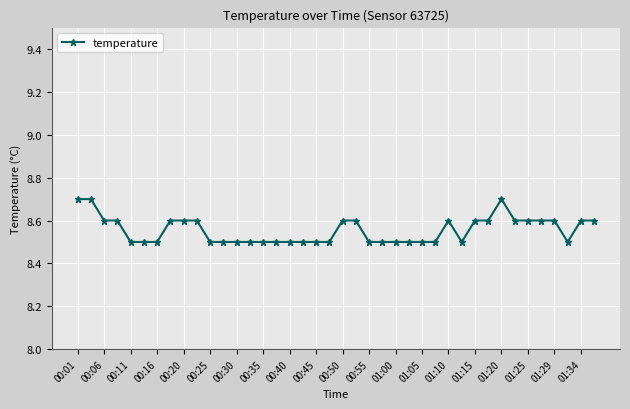

True or false: the data has more than 1 interior local peaks.

True